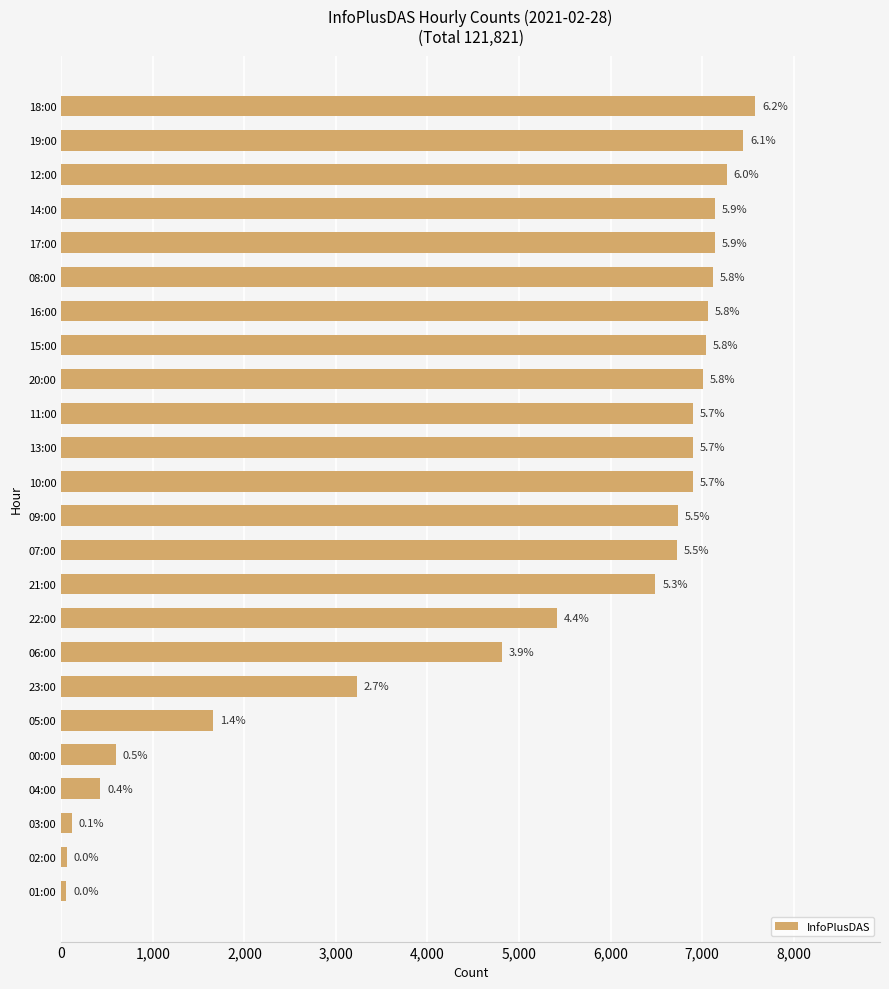

How many bars are there in total?

24